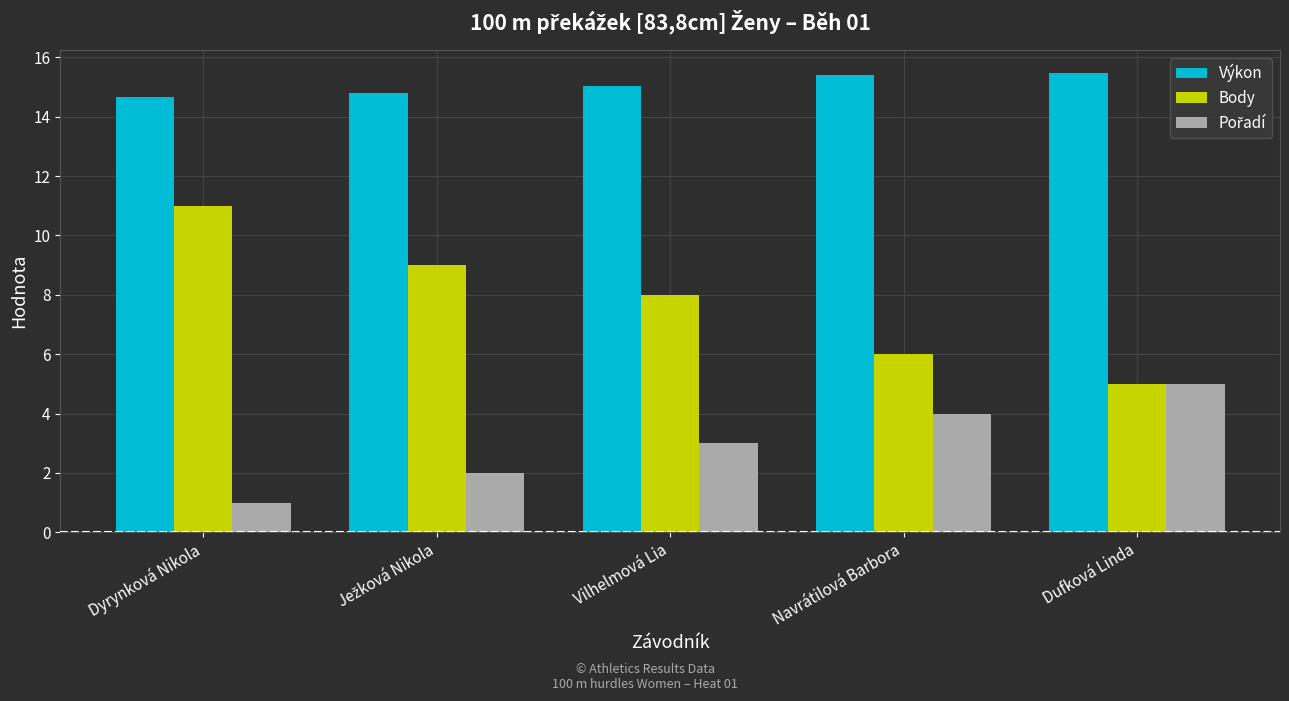

Does the chart contain stacked bars?

No